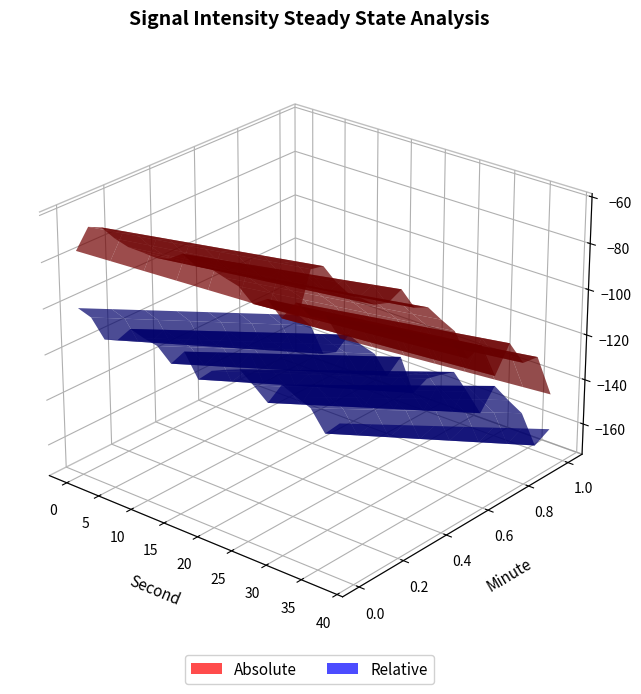

Reading left to right, transcribe all the data shown in this chart.

Absolute: -150.9	-126.6	-123.2	-128.6	-131.9	-132.2	-132.9	-130.0	-121.7	-128.1	-125.8	-129.4	-132.5	-142.9	-134.8	-146.4	-129.5	-136.1	-131.4	-146.0
Relative: -125.1	-127.5	-136.9	-134.4	-125.9	-128.2	-129.7	-136.5	-127.4	-139.5	-132.2	-128.9	-126.0	-131.7	-138.1	-125.8	-129.4	-132.5	-142.9	-134.8